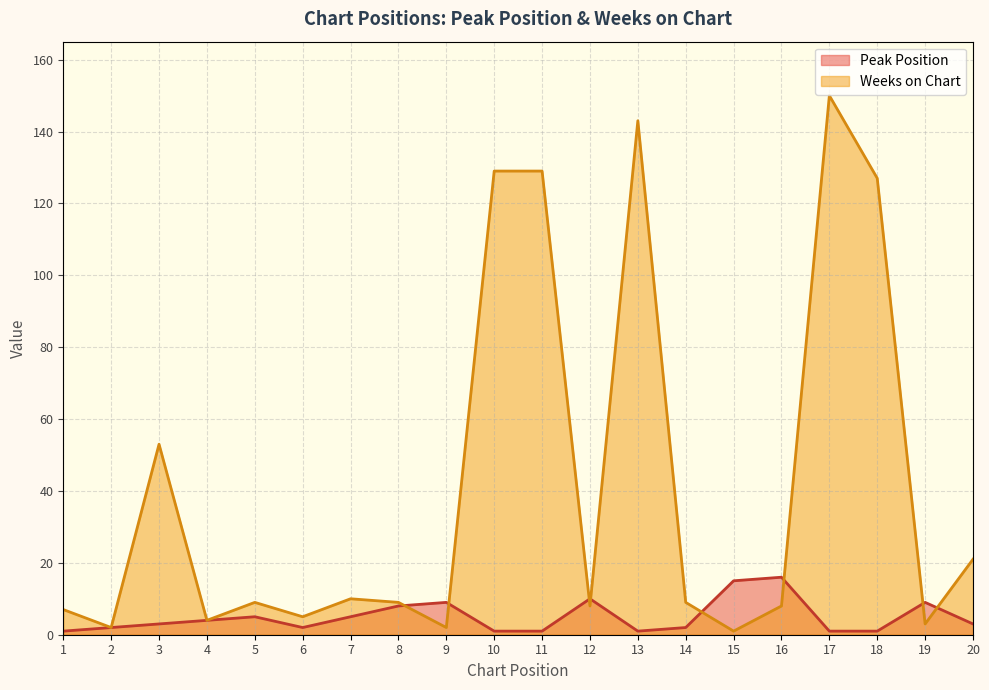

True or false: Weeks on Chart and Peak Position cross at least once.

True